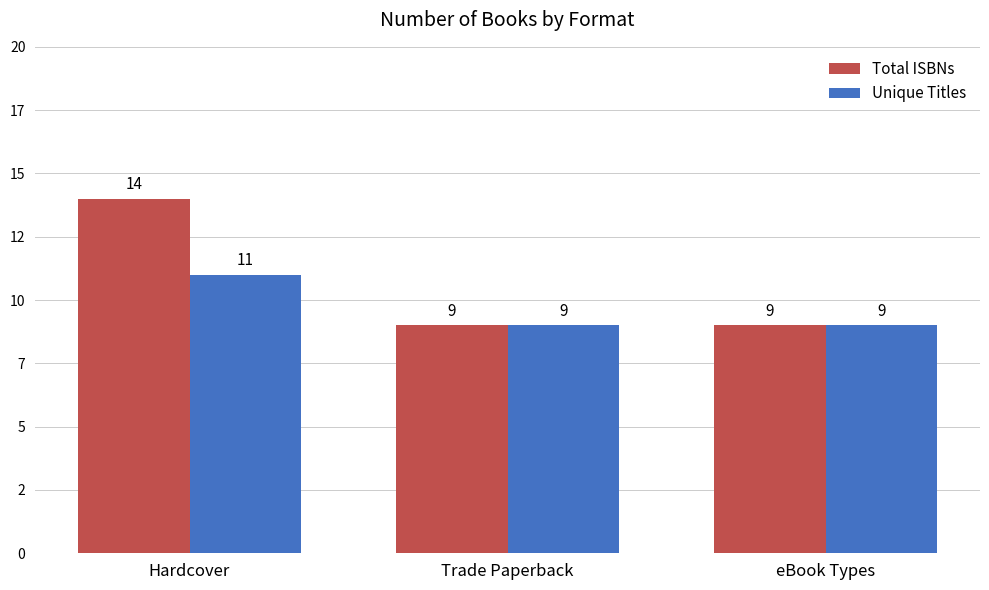

Rank the series at Trade Paperback from lowest to highest value.

Total ISBNs, Unique Titles